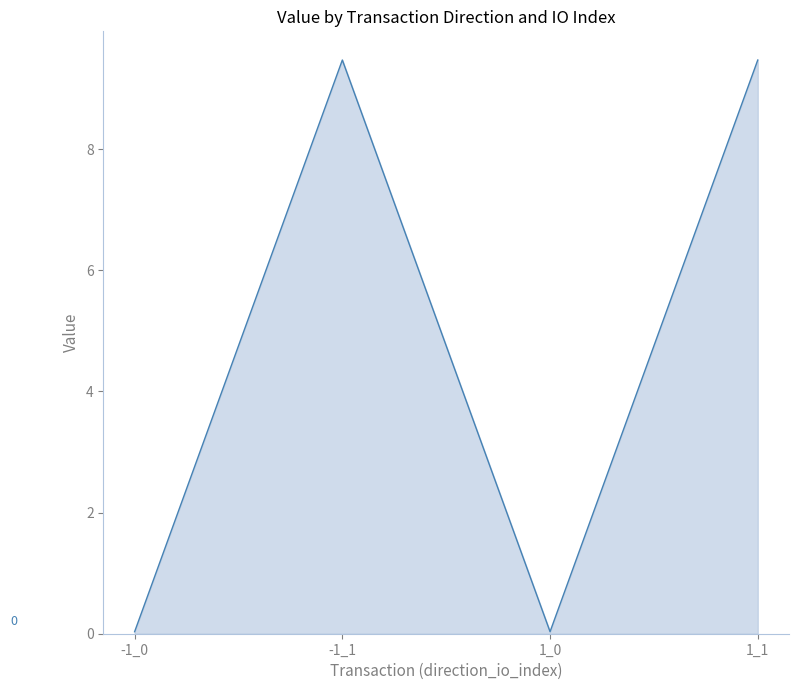

At which category does the data reach its first local peak?

-1_1